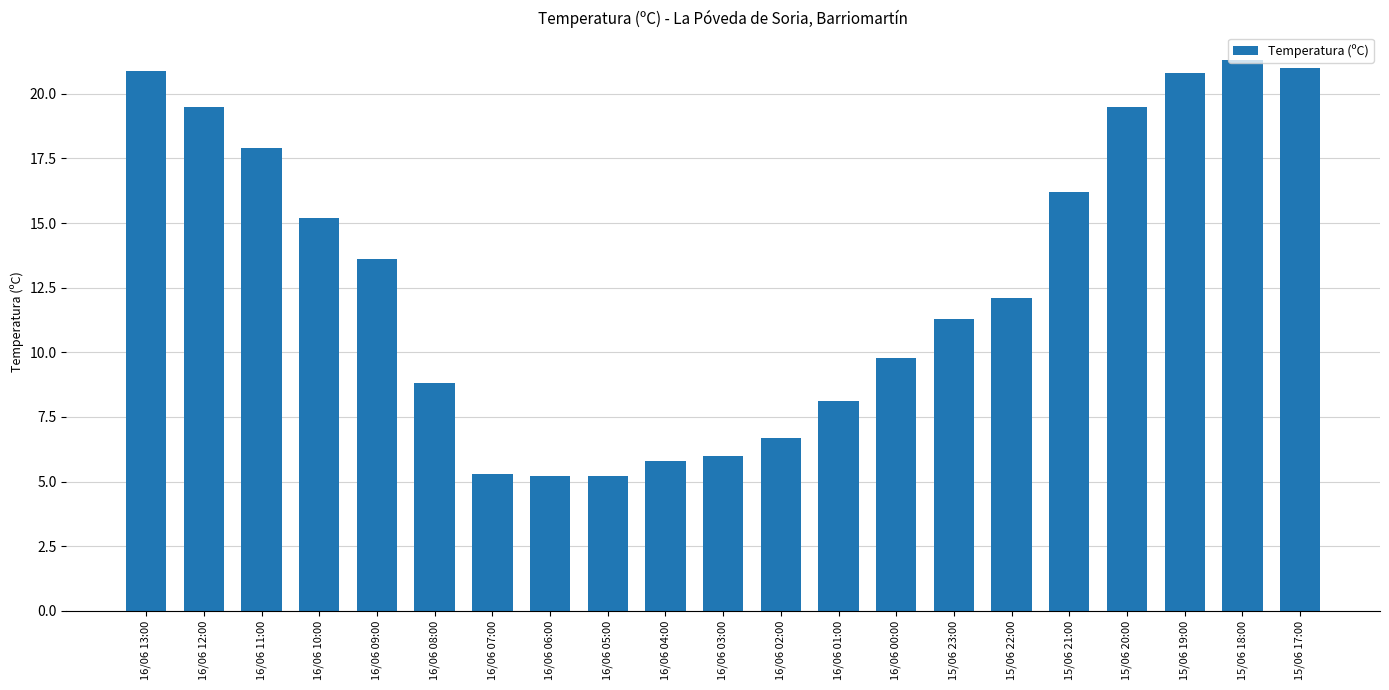

The value at 16/06 09:00 is 19.1. True or false?

False